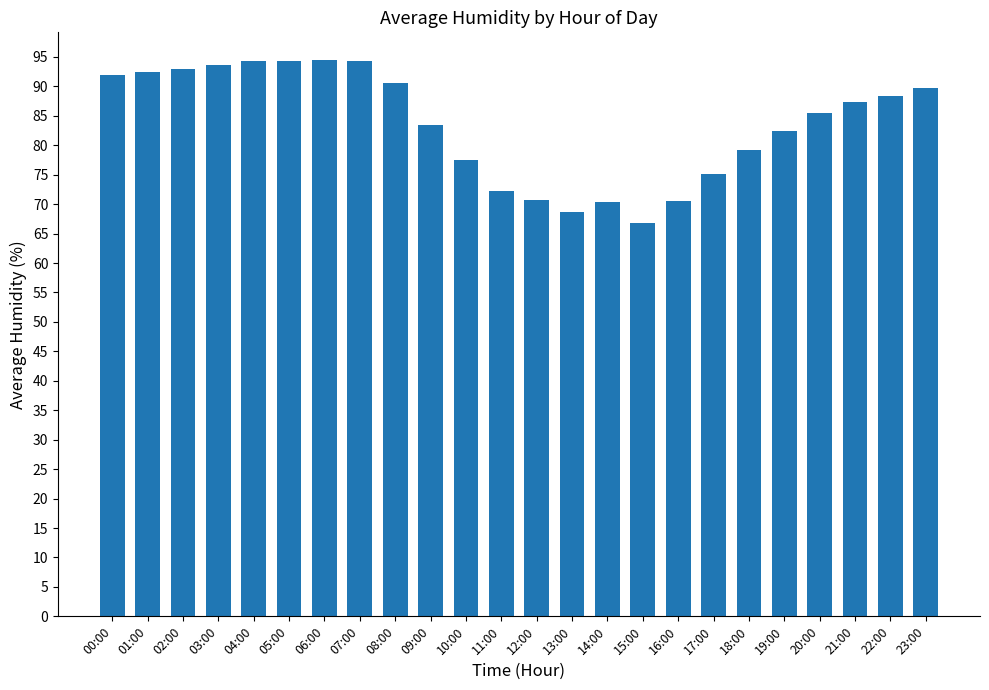

How many distinct data groups are displayed?

1